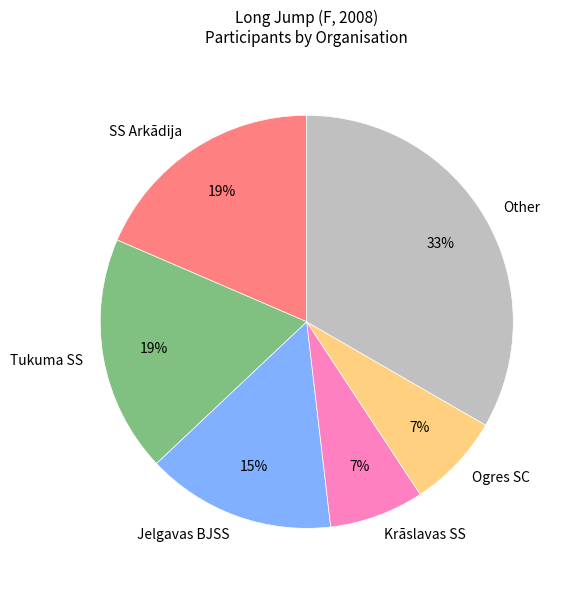

Is the sum of SS Arkādija and Jelgavas BJSS greater than half?

No